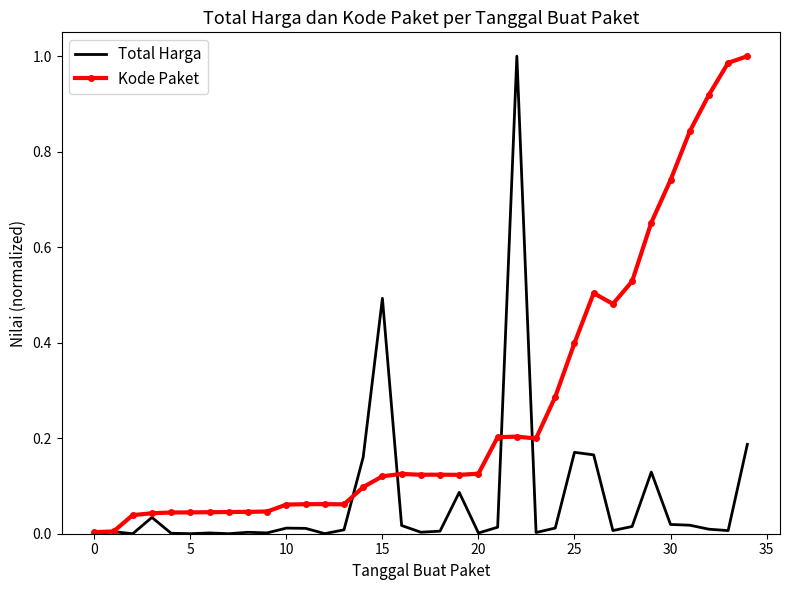

Which series has the largest total across all categories?

Kode Paket